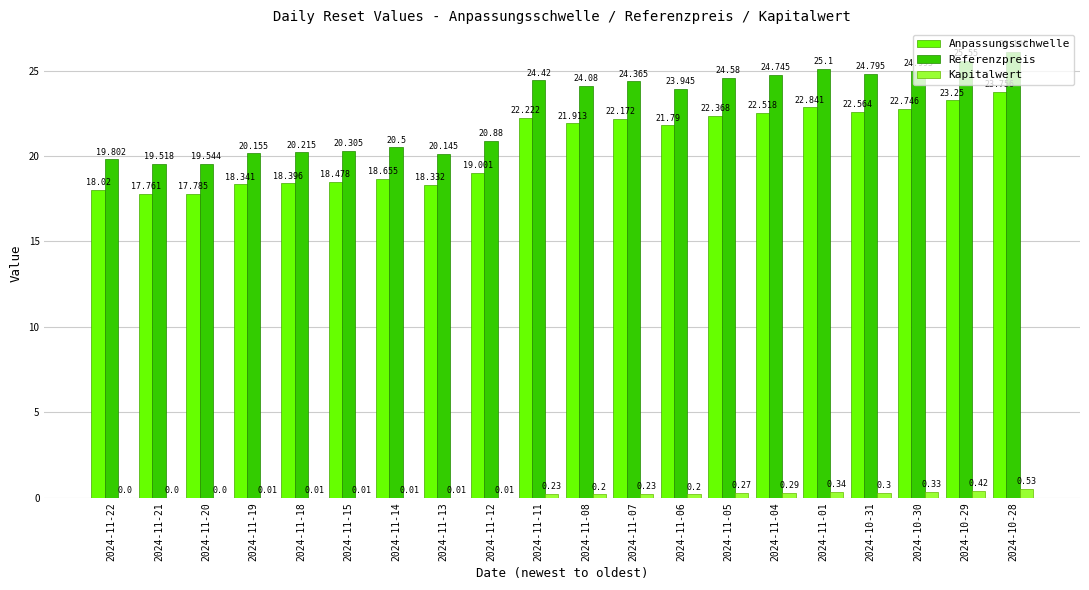

What is the spread (max minus min) of values at 2024-11-07?

24.1